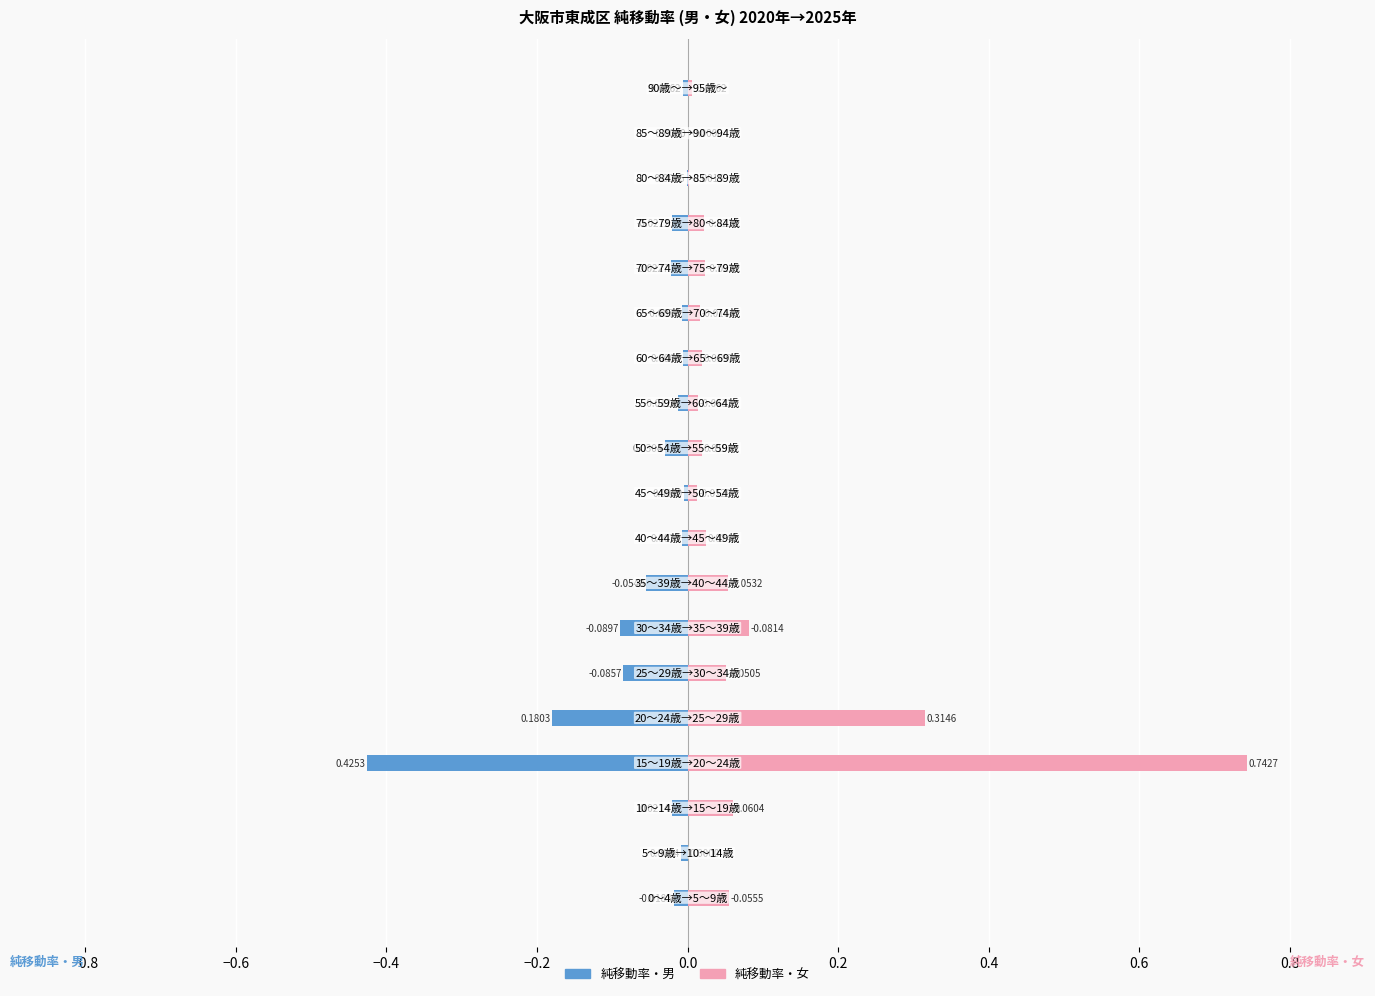

Which series changed the most between 0.4 and 1.0?

純移動率・女